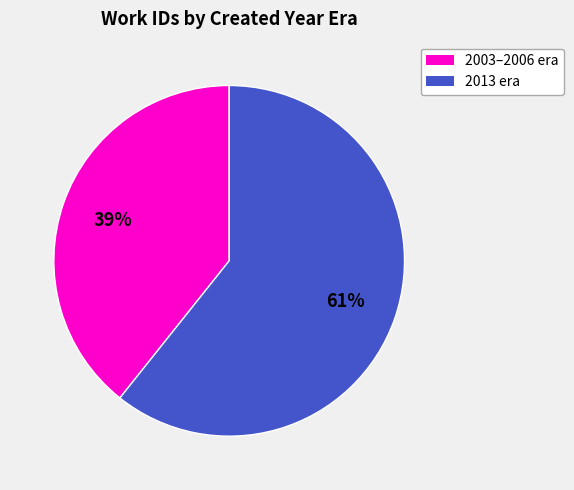

Which category accounts for the majority?

2013 era